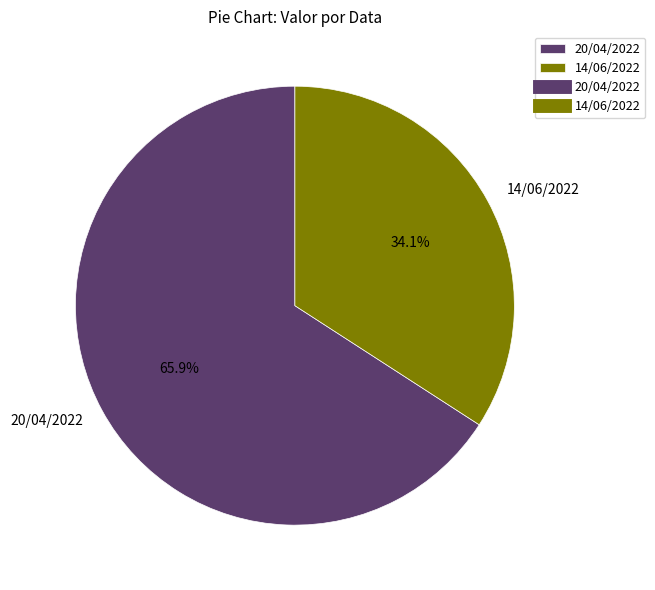

What is the total percentage of 14/06/2022 and 20/04/2022?

100.0%